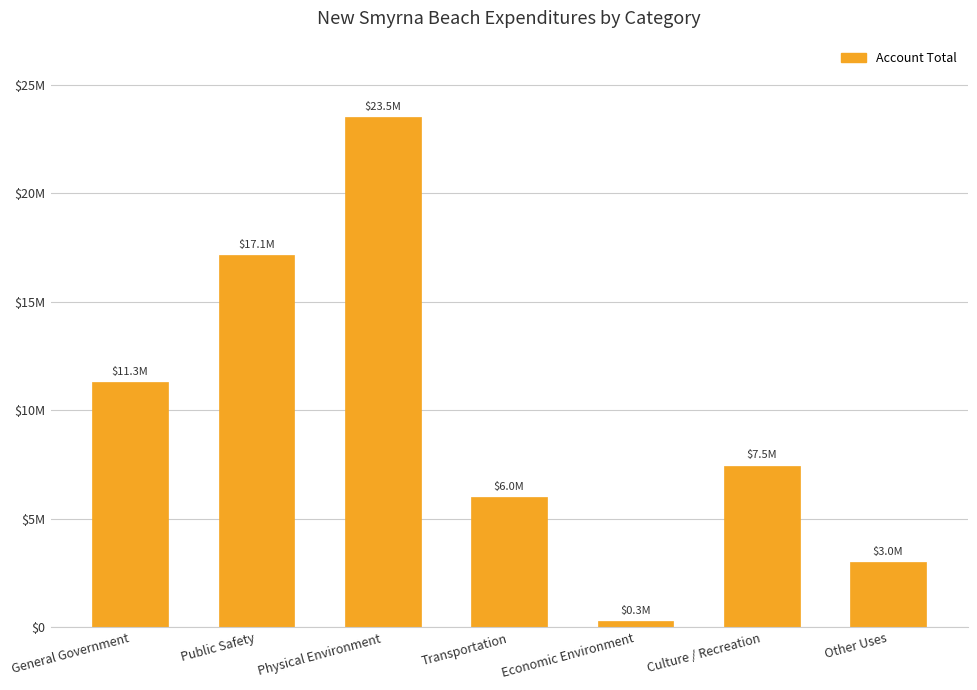

Reading left to right, extract all data points from this chart.

11307870	17143852	23495165	6017814	295203	7450630	2985938